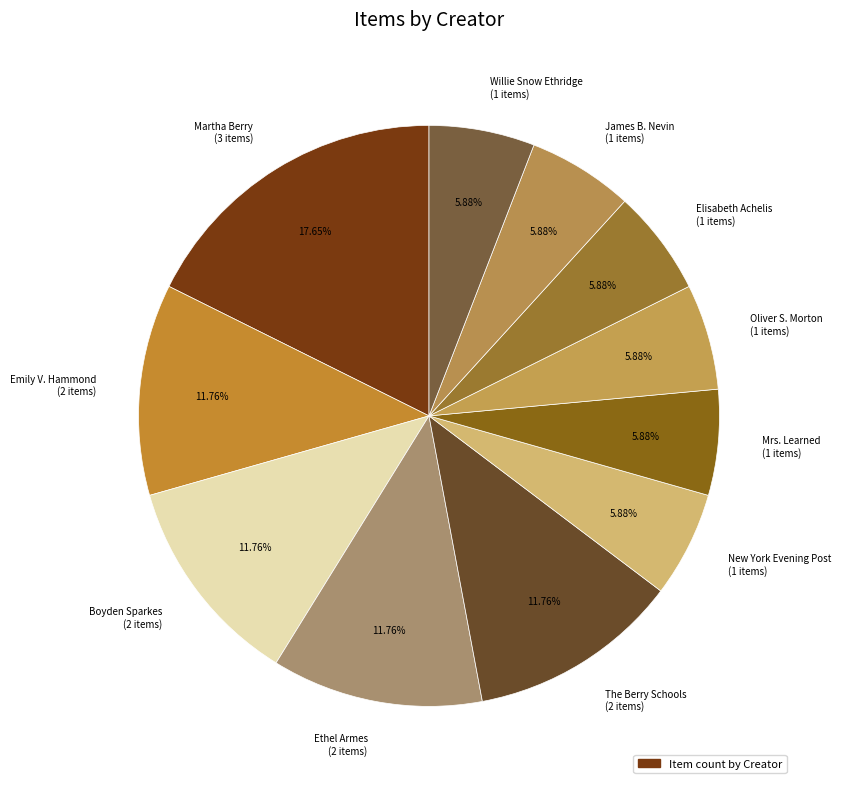

Combined, what portion of the pie is Boyden Sparkes and New York Evening Post?

17.6%